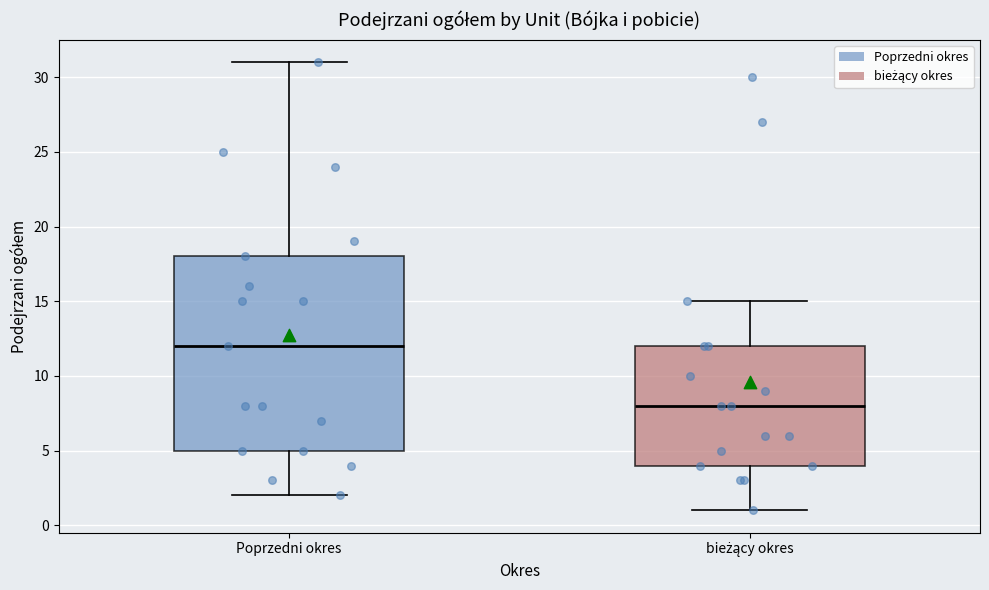

Where does the median line of the box for Poprzedni okres sit on the y-axis? The values are not printed on the chart, so give them approximately, as read against the axis.

12